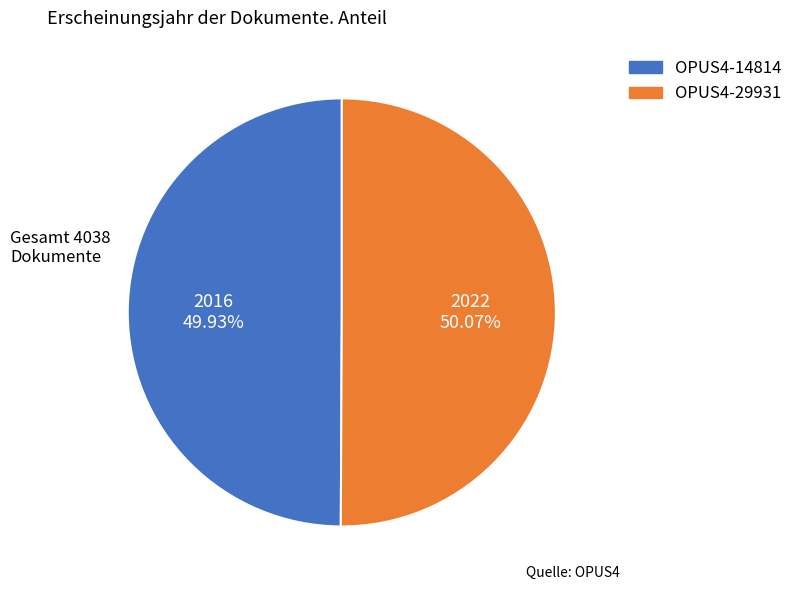

What percentage is NOT represented by OPUS4-14814?

50.1%